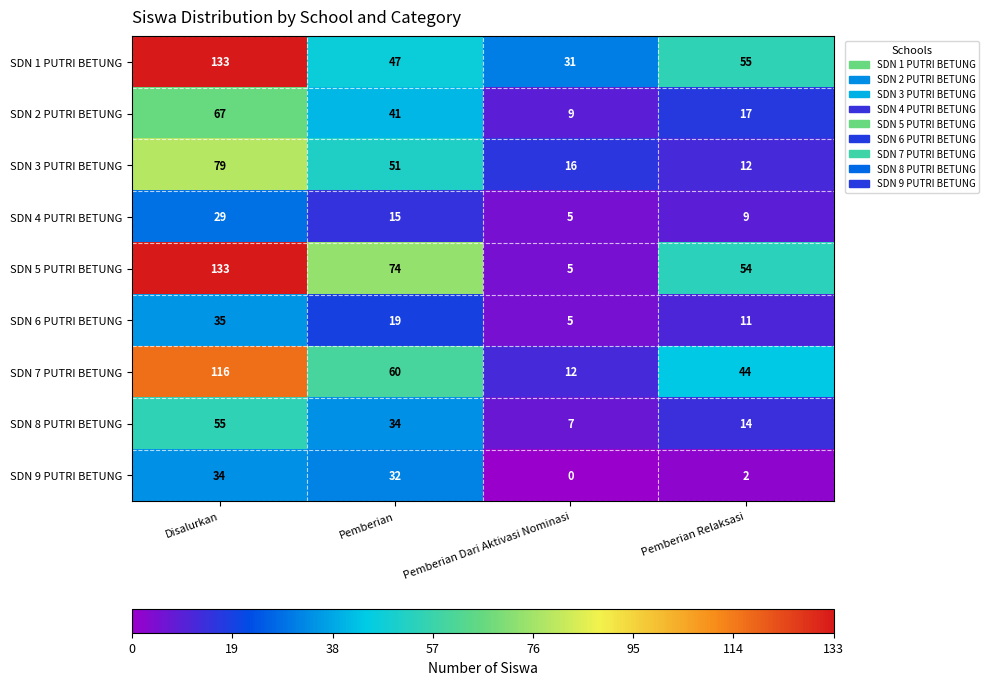

What is the difference between the highest and lowest values at Disalurkan?

104